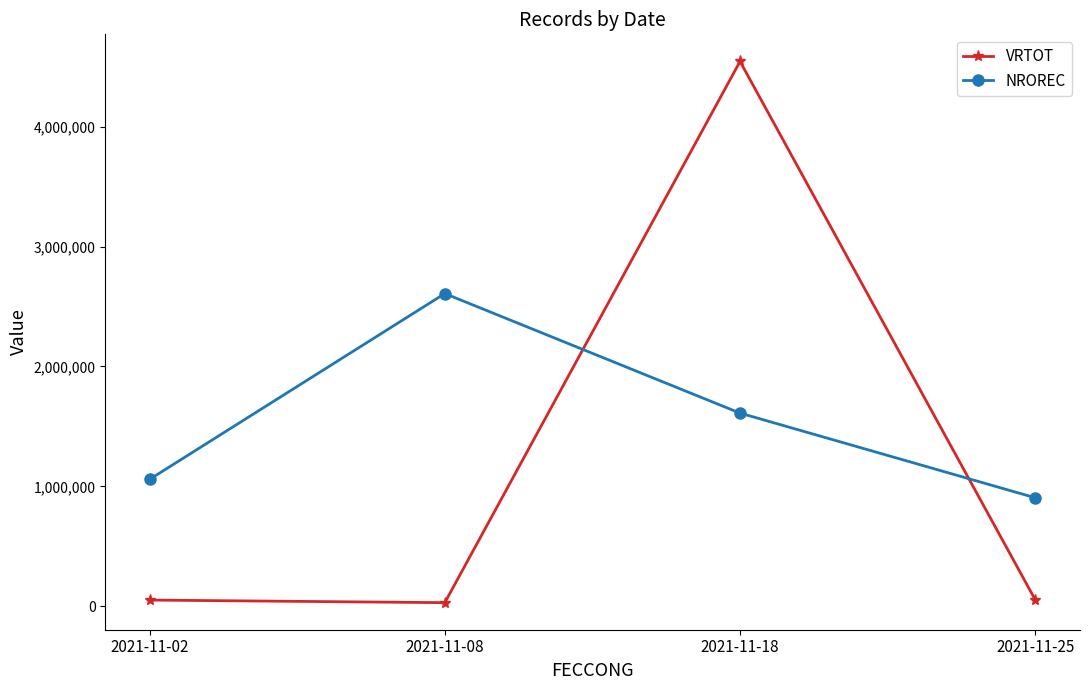

What is the smallest value displayed?

31838.6